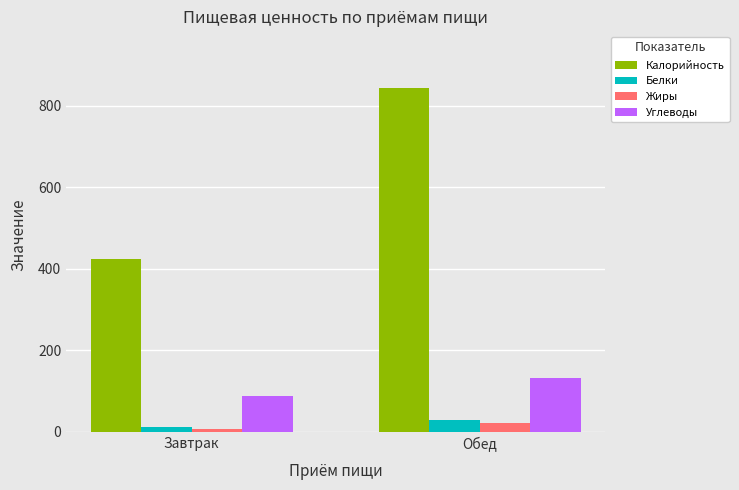

What are all the series names shown in the legend?

Калорийность, Белки, Жиры, Углеводы